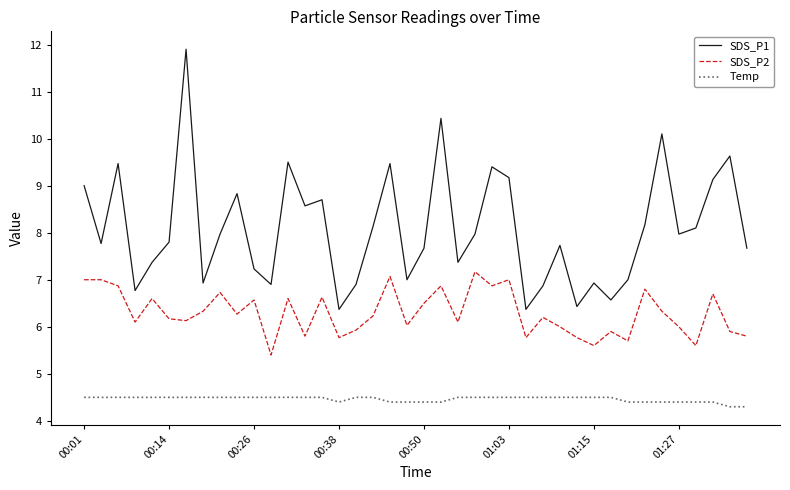

What are all the series names shown in the legend?

SDS_P1, SDS_P2, Temp